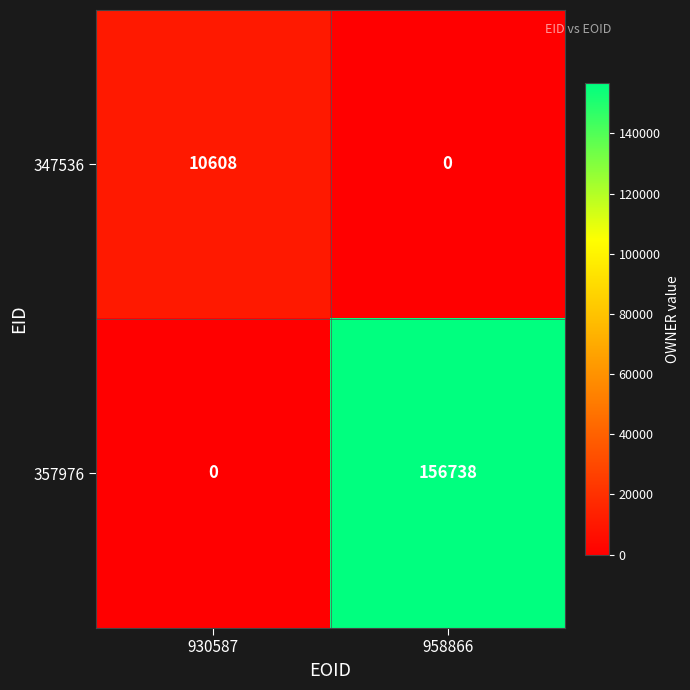

What is the difference between the highest and lowest values at 930587?

10608